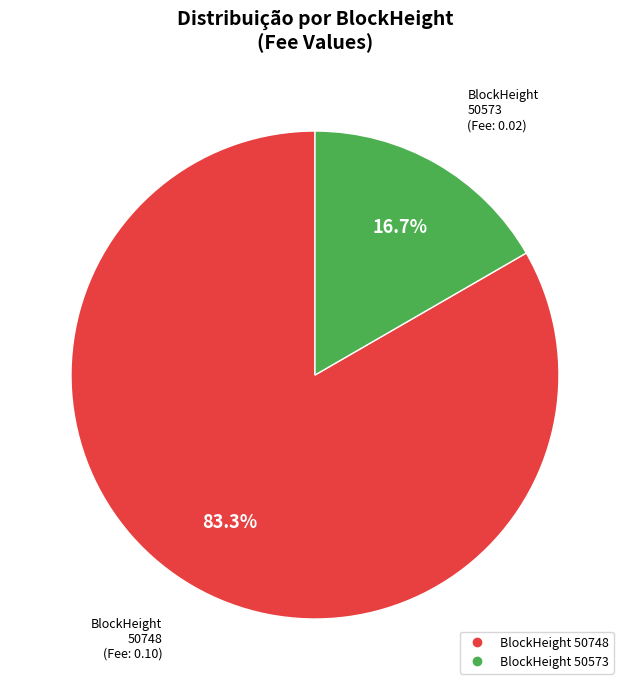

How many segments does this pie chart have?

2